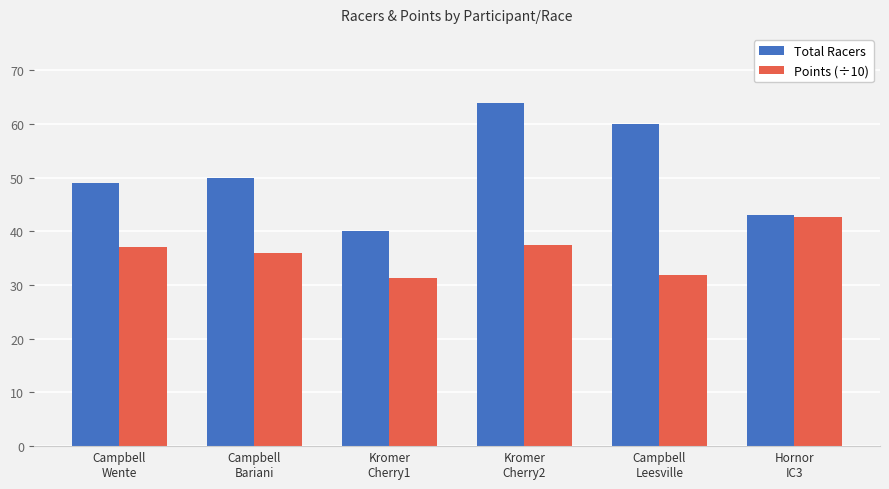

What are all the series names shown in the legend?

Total Racers, Points (÷10)